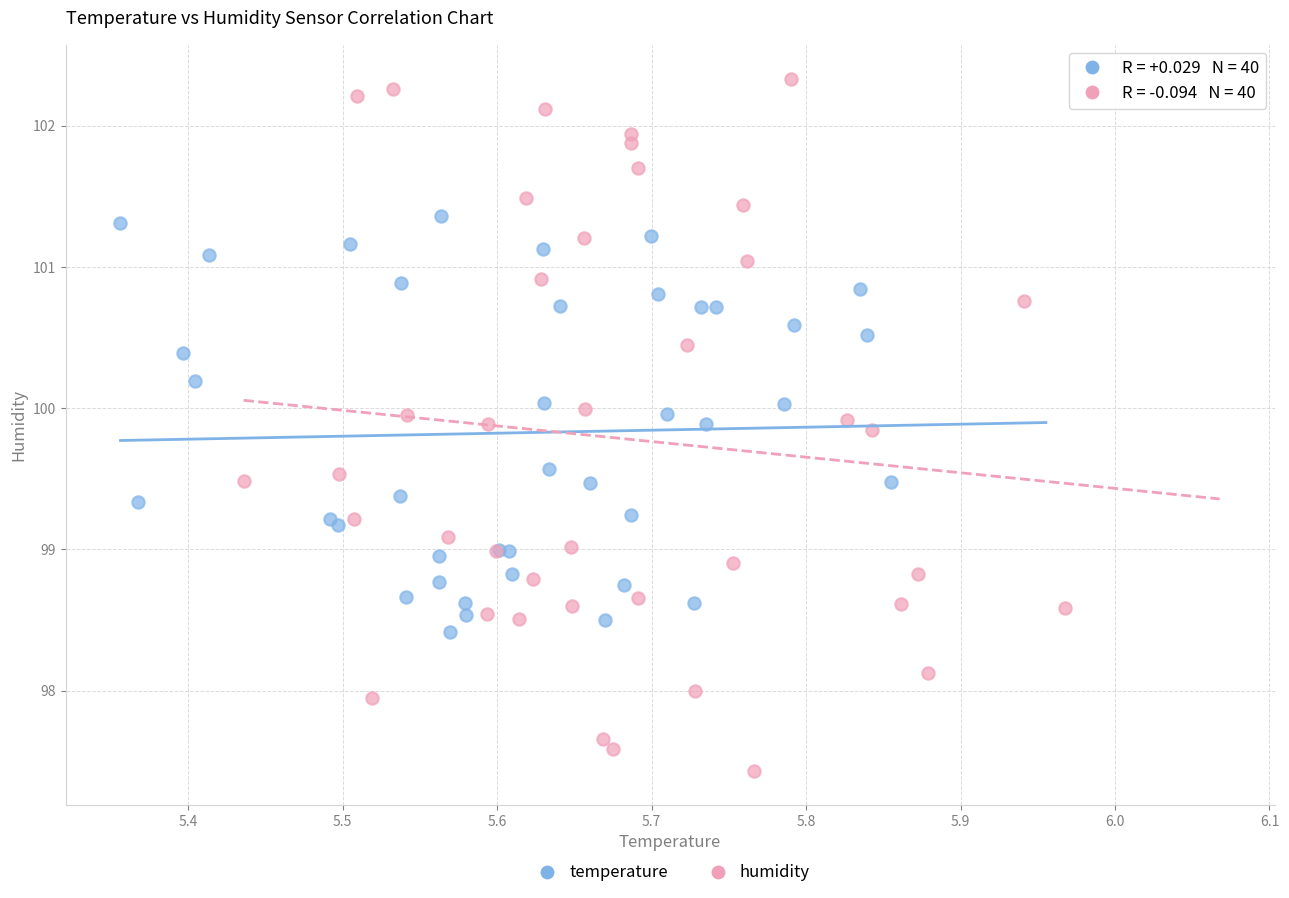

Which series contains the highest Y value?

humidity